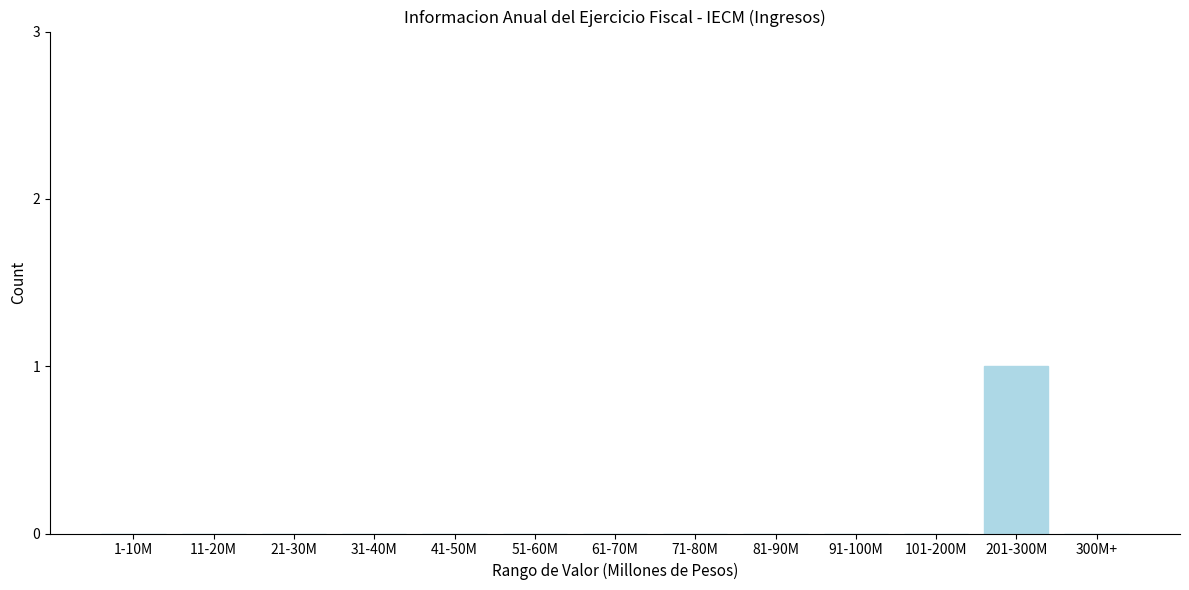

Reading left to right, list all the values displayed in this chart.

1-10M=0	11-20M=0	21-30M=0	31-40M=0	41-50M=0	51-60M=0	61-70M=0	71-80M=0	81-90M=0	91-100M=0	101-200M=0	201-300M=1	300M+=0